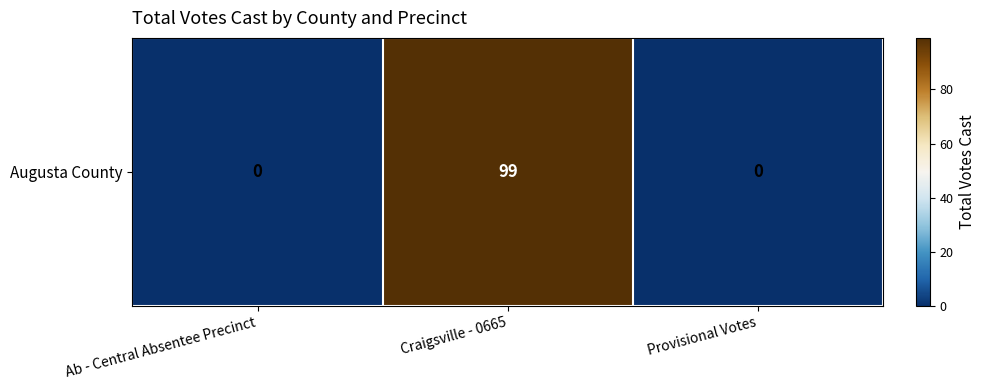

Reading left to right, what are all the values shown in this chart?

Ab - Central Absentee Precinct=0	Craigsville - 0665=99	Provisional Votes=0